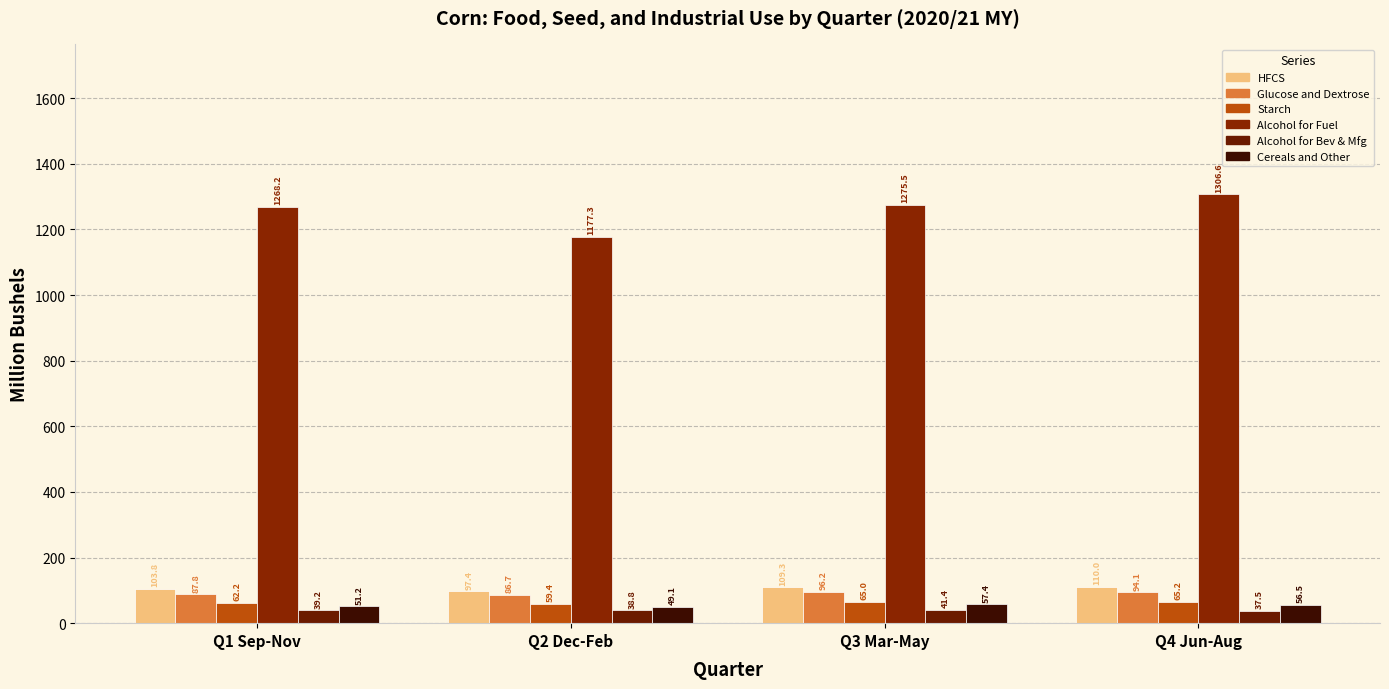

What is the maximum value shown in the chart?

1306.6